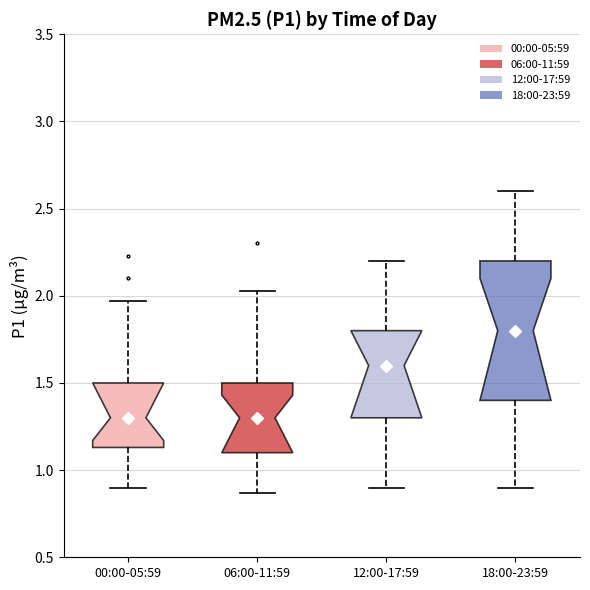

Reading left to right, transcribe this box plot: for each box, give where its median line is, the range the box spans, and where its two whiskers end, as read against the y-axis. The values are not printed on the chart, so give them approximately, as read against the axis.

00:00-05:59: median 1.30, box 1.15 to 1.50, whiskers 0.90 to 1.95
06:00-11:59: median 1.30, box 1.10 to 1.50, whiskers 0.85 to 2.05
12:00-17:59: median 1.60, box 1.30 to 1.80, whiskers 0.90 to 2.20
18:00-23:59: median 1.80, box 1.40 to 2.20, whiskers 0.90 to 2.60